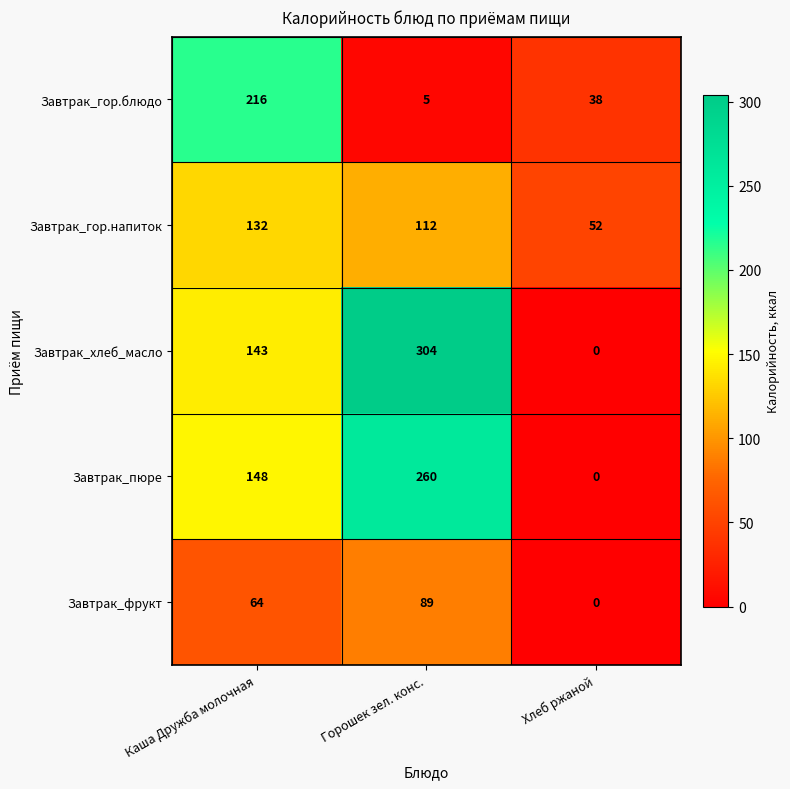

Which series changed the most between Каша Дружба молочная and Горошек зел. конс.?

Завтрак_гор.блюдо